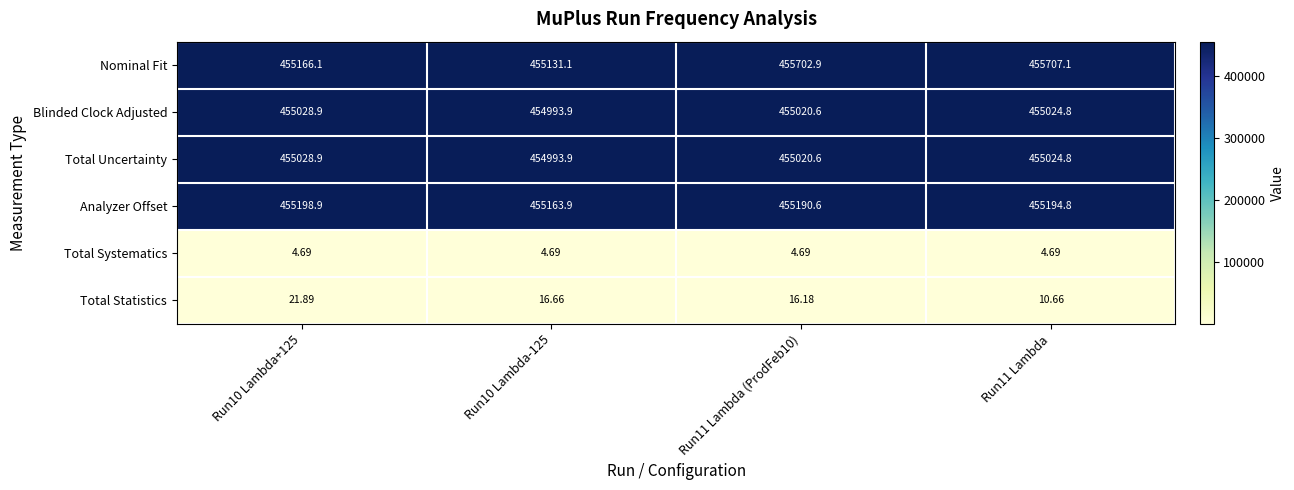

Which series has the largest range (max minus min)?

Nominal Fit